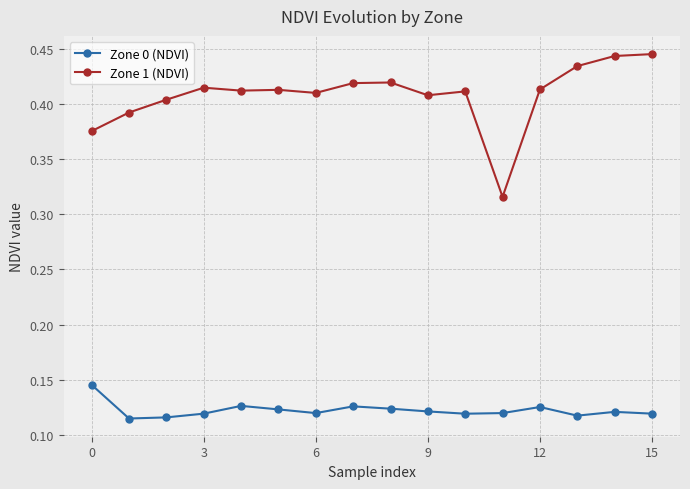

What is the sum of all Zone 1 (NDVI) values?

6.5